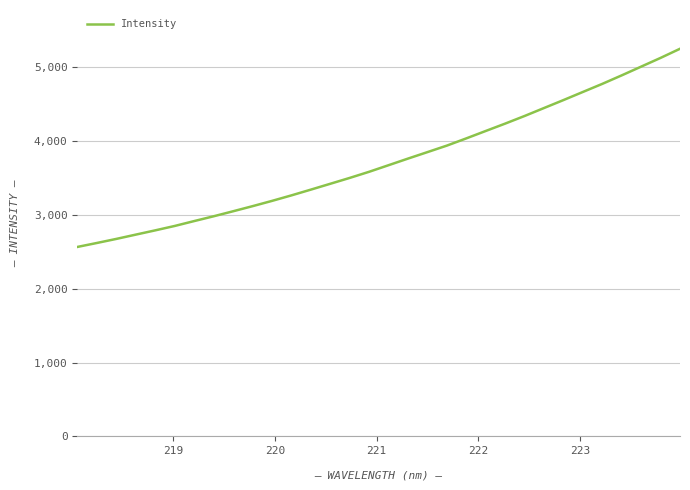

What is the difference between the maximum and minimum values?

2686.2